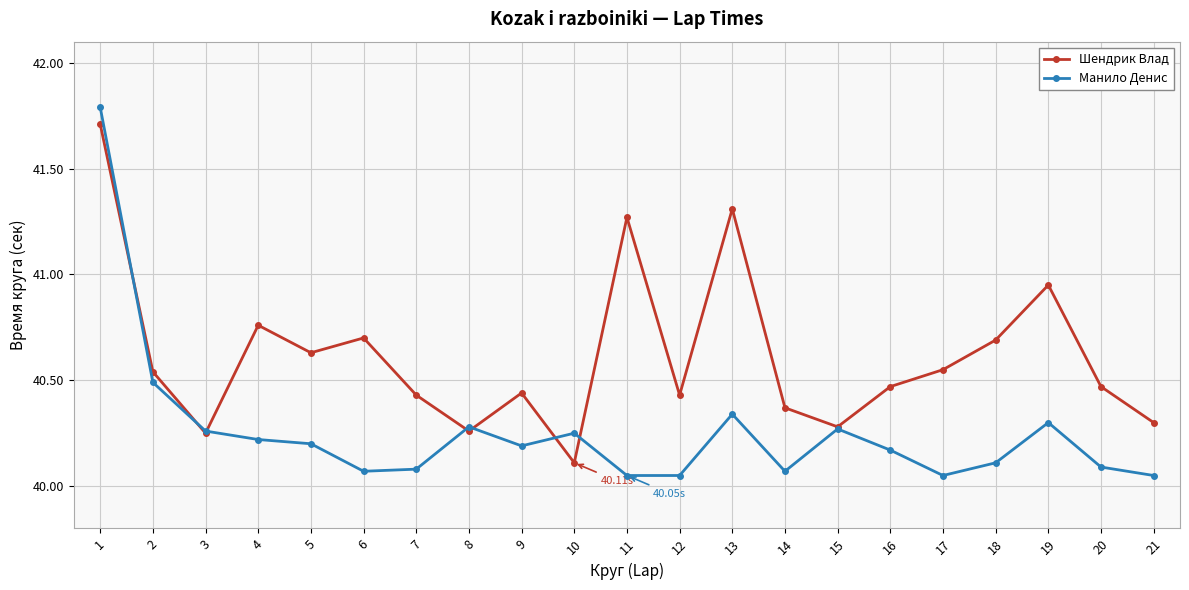

What is the difference between the highest and lowest values at 11?

1.2